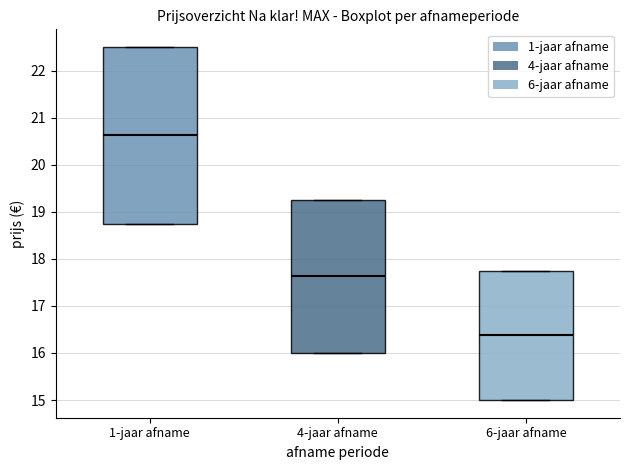

Reading left to right, transcribe this box plot: for each box, give where its median line is, the range the box spans, and where its two whiskers end, as read against the y-axis. The values are not printed on the chart, so give them approximately, as read against the axis.

1-jaar afname: median 20.6, box 18.8 to 22.5, whiskers 18.8 to 22.5
4-jaar afname: median 17.6, box 16.0 to 19.3, whiskers 16.0 to 19.3
6-jaar afname: median 16.4, box 15.0 to 17.8, whiskers 15.0 to 17.8